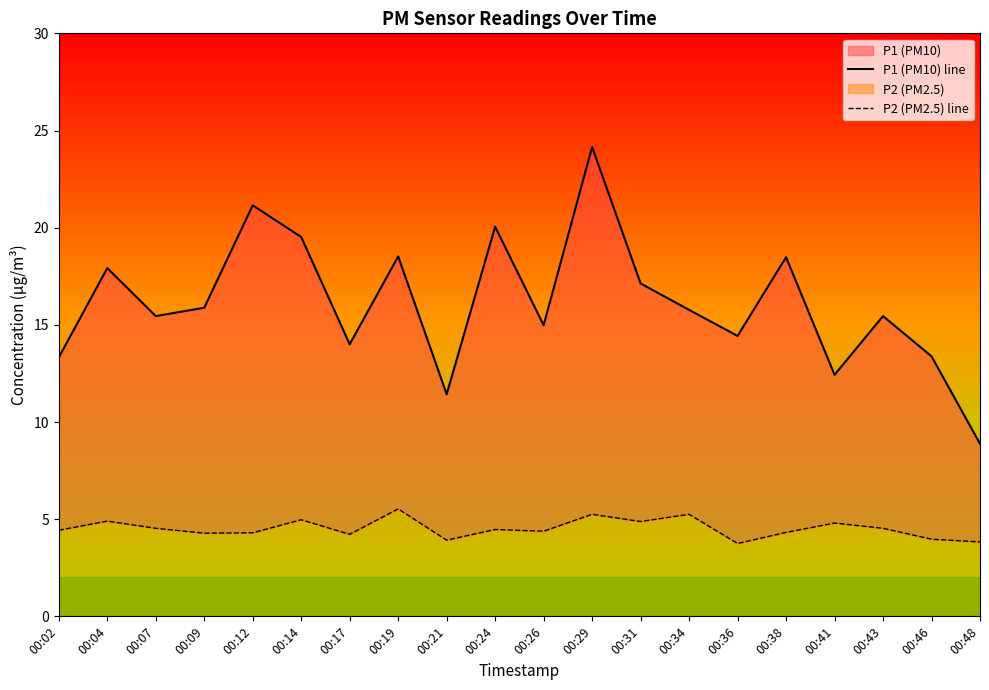

At which category does P2 (PM2.5) line reach its first local valley?

00:09